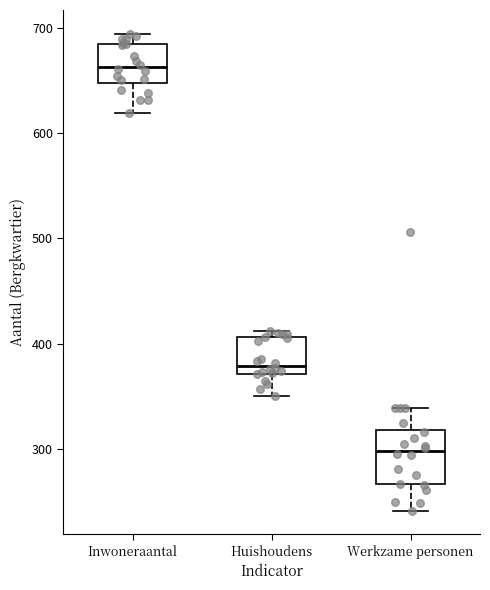

Reading left to right, transcribe this box plot: for each box, give where its median line is, the range the box spans, and where its two whiskers end, as read against the y-axis. The values are not printed on the chart, so give them approximately, as read against the axis.

Inwoneraantal: median 660, box 650 to 680, whiskers 620 to 690
Huishoudens: median 380, box 370 to 410, whiskers 350 to 410 (just above the box's upper edge)
Werkzame personen: median 300, box 270 to 320, whiskers 240 to 340